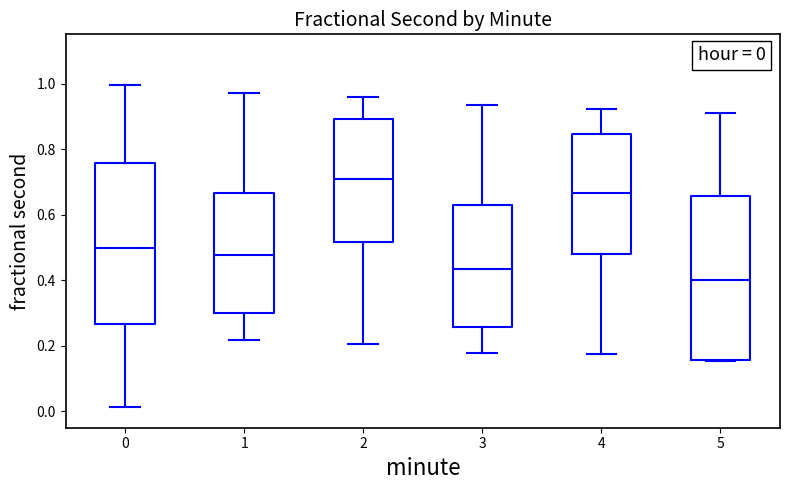

Which box's median line is the lowest?

5